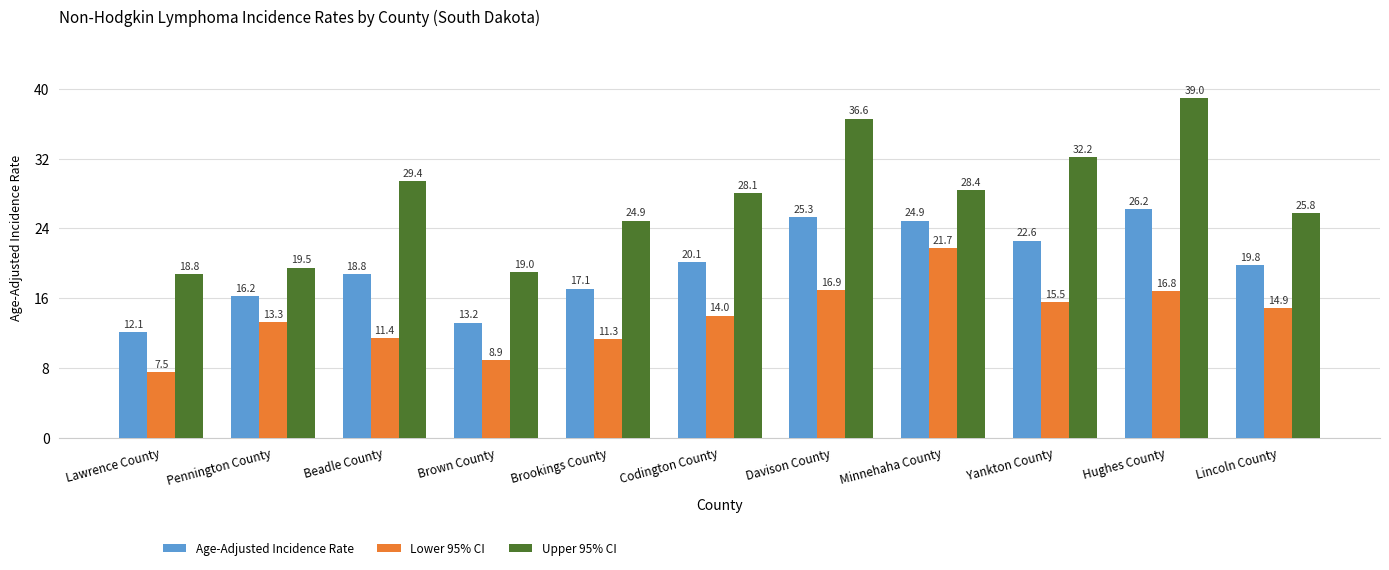

What is the sum of all Lower 95% CI values?

152.2